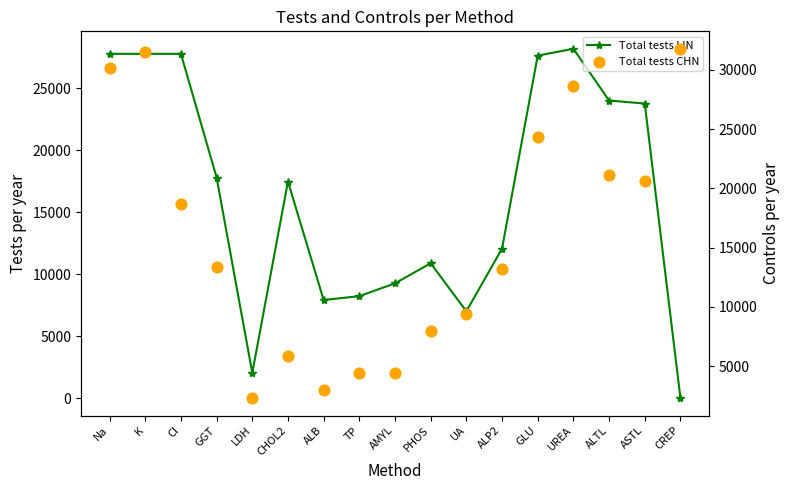

At how many categories does at least one series exceed 7303?

16